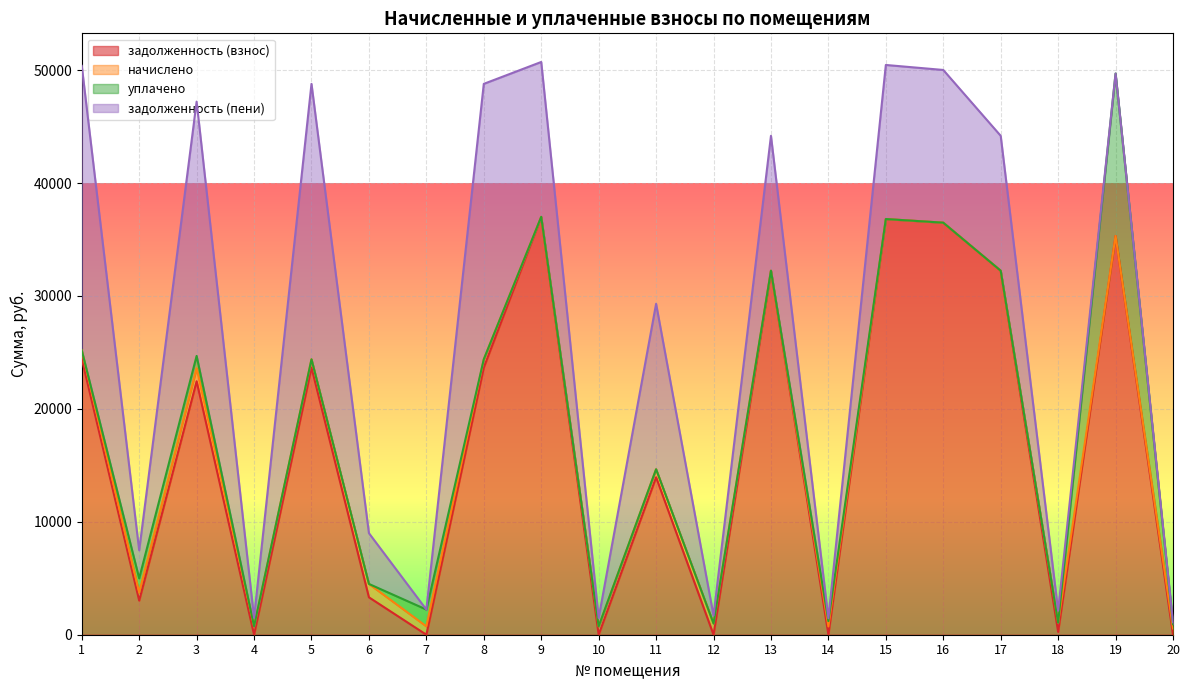

In задолженность (пени), how many points are higher than both neighbors (excluding endpoints)?

6